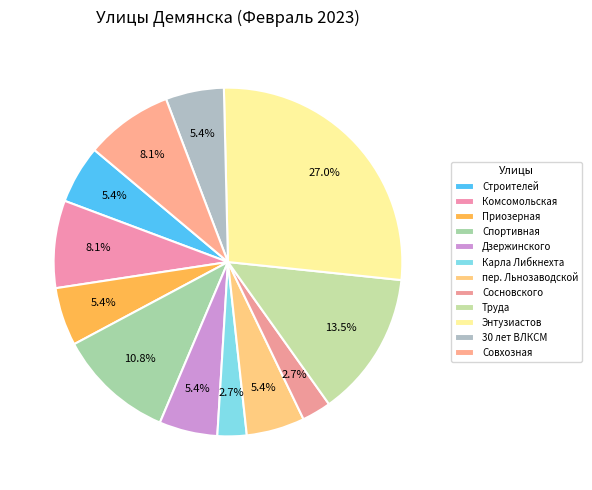

Does any single category account for the majority?

No